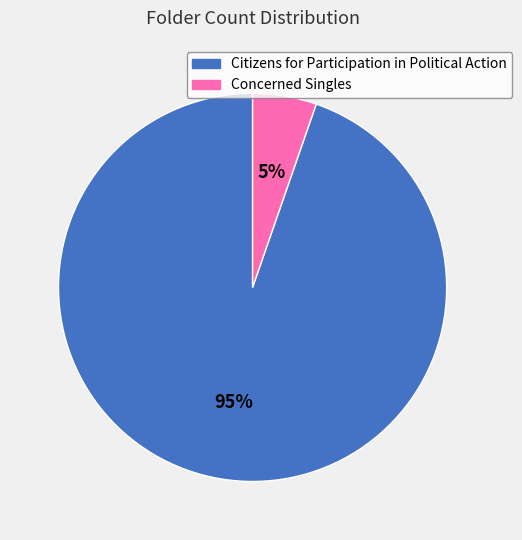

Is the sum of Concerned Singles and Citizens for Participation in Political Action greater than half?

Yes